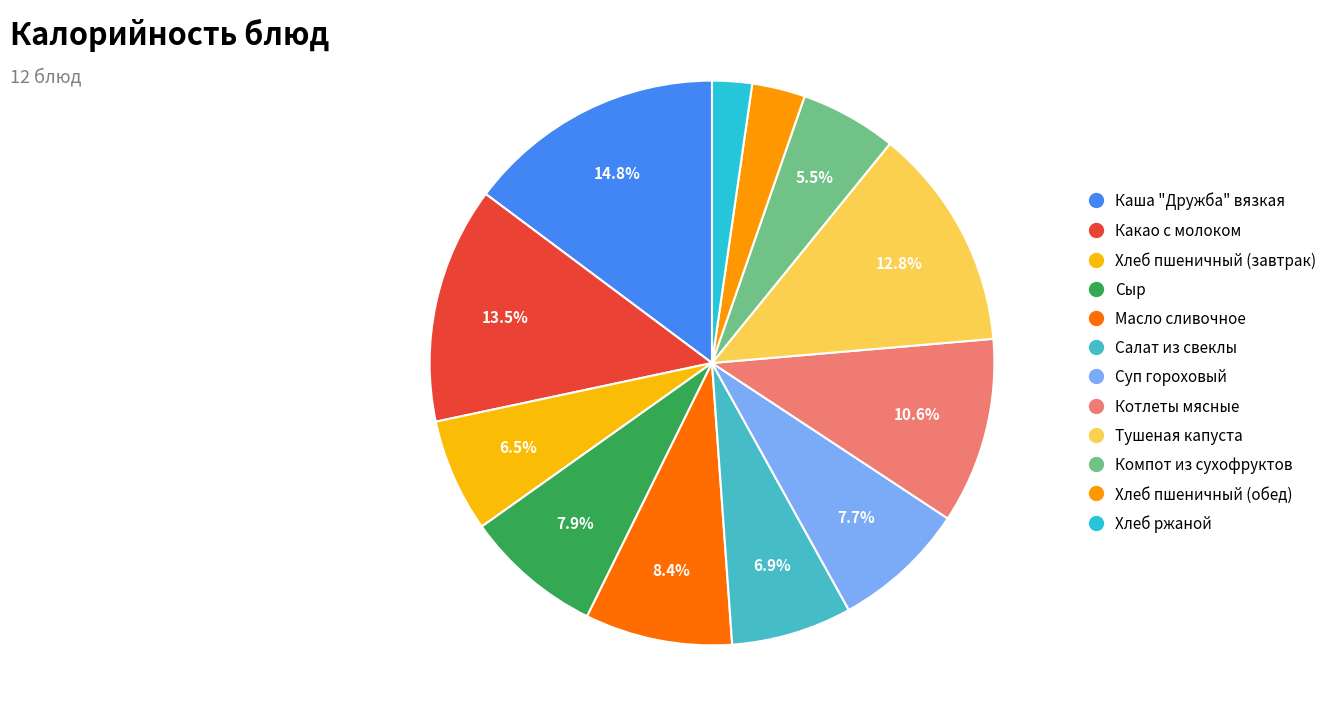

To the nearest percent, what portion does Тушеная капуста represent?

13%